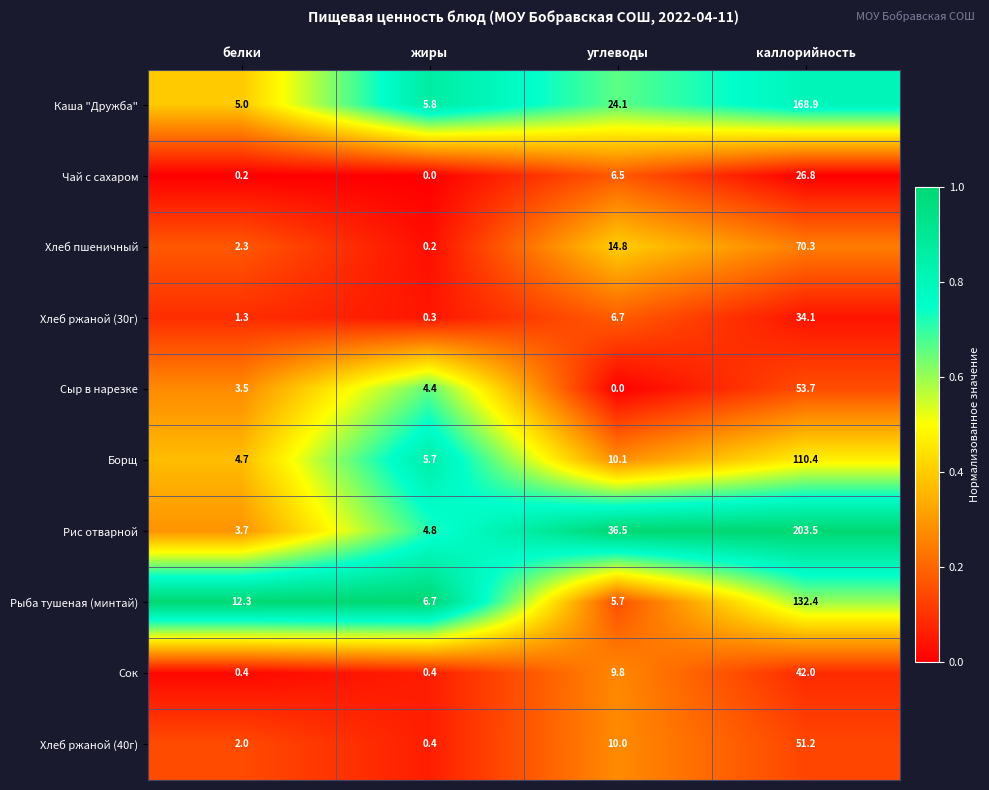

The value of Сок at каллорийность is 42.0. True or false?

True